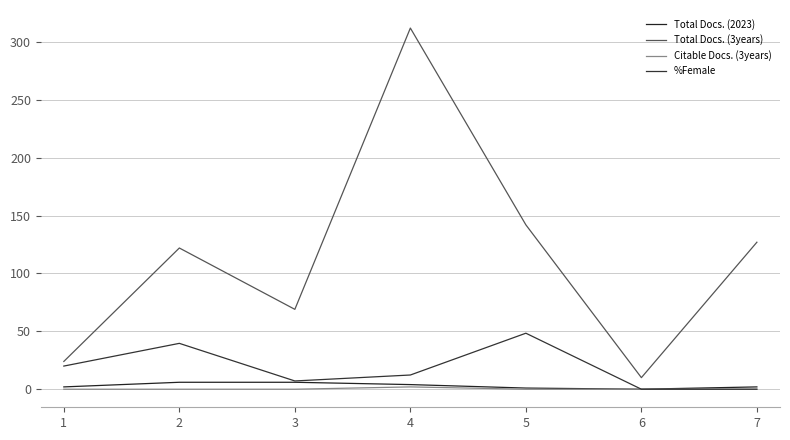

Reading left to right, extract all data points from this chart.

Total Docs. (2023): 2.0	6.0	6.0	4.0	1.0	0.0	2.0
Total Docs. (3years): 24.0	122.0	69.0	312.0	142.0	10.0	127.0
Citable Docs. (3years): 0.0	0.0	0.0	2.0	0.0	0.0	0.0
%Female: 20.0	39.6	7.1	12.3	48.4	0.0	0.0